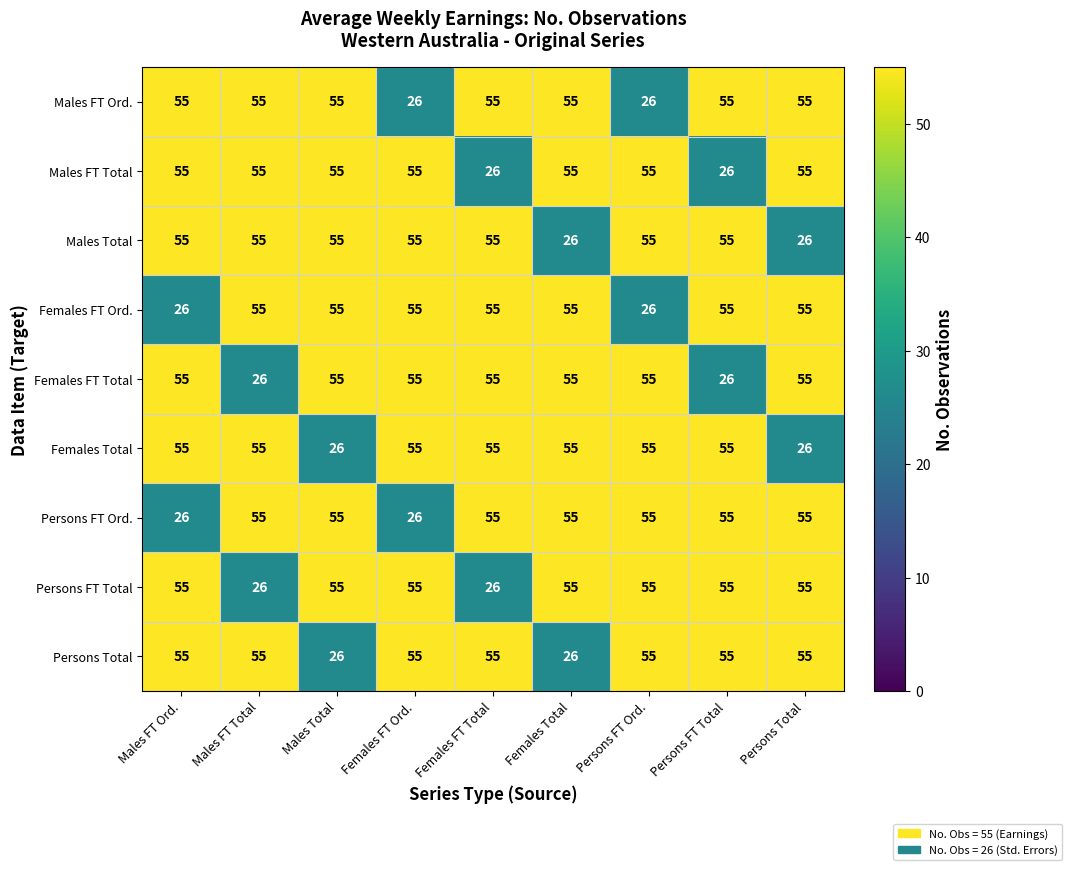

What is the difference between the highest and lowest values at Persons FT Ord.?

29